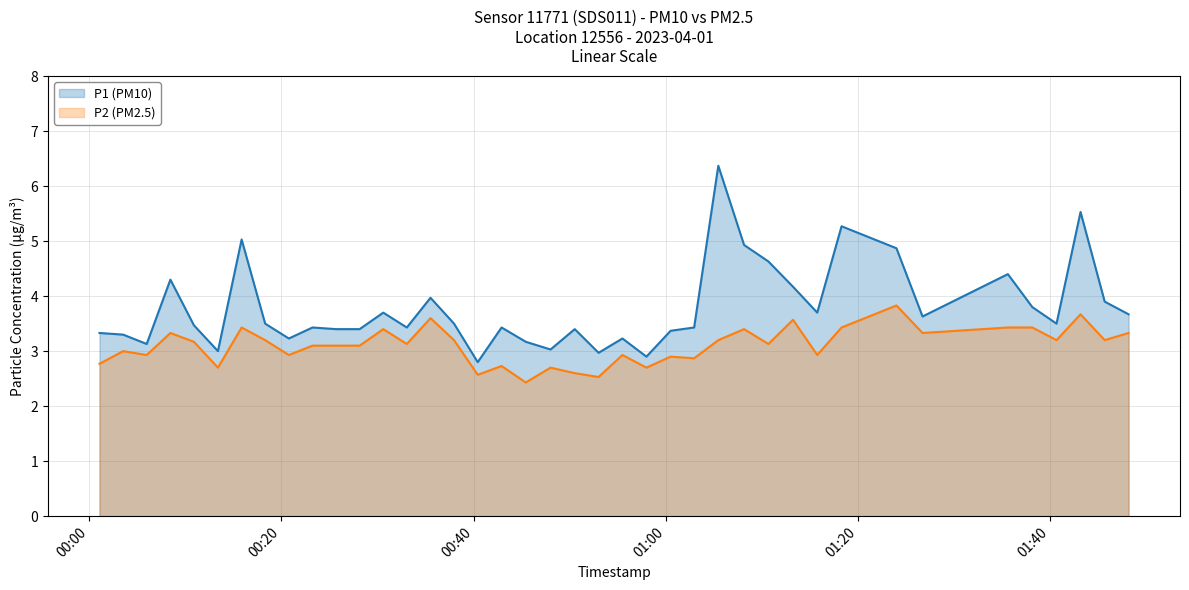

Does the chart display data point markers on the line(s)?

No